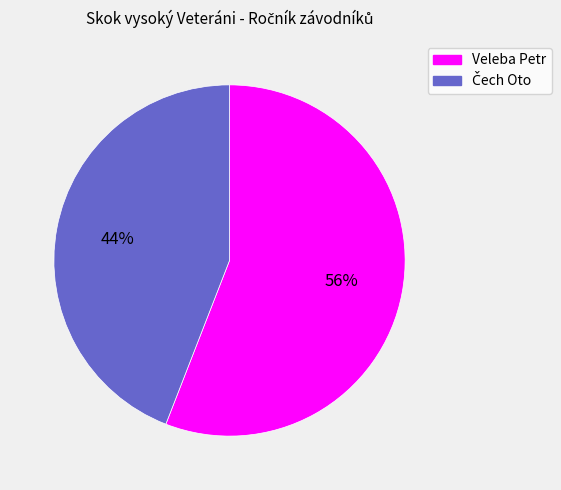

Which slice is the largest?

Veleba Petr